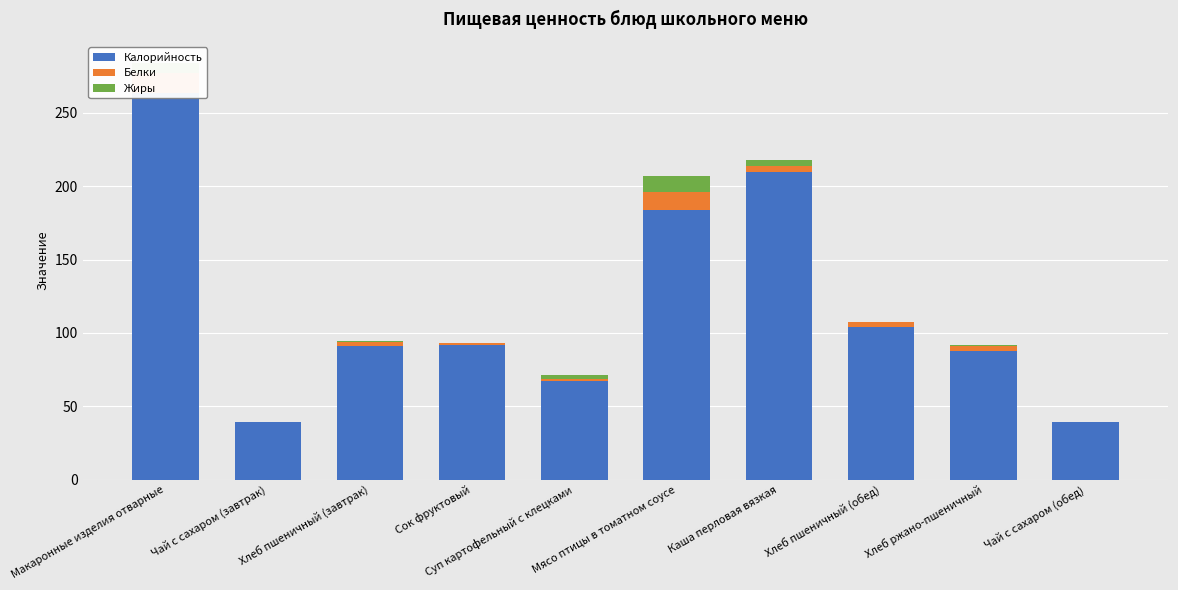

What is the value of the Жиры bar at the 9th from the left?

0.4